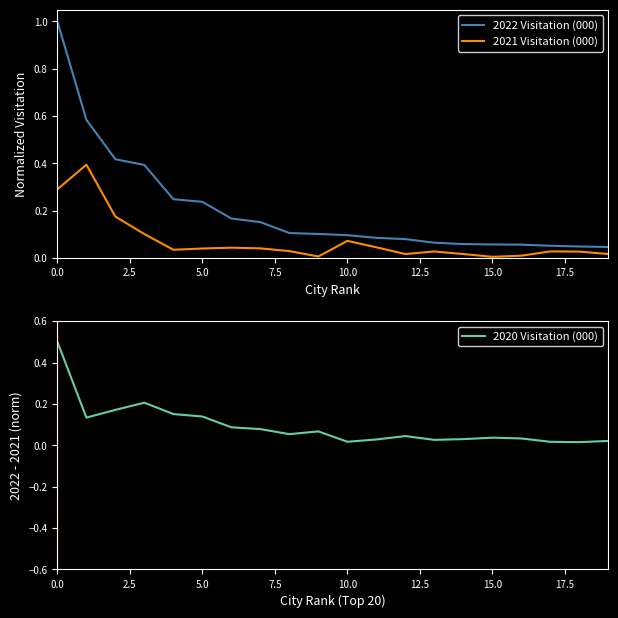

Rank the series by their maximum value, from lowest to highest.

2021 Visitation (000), 2020 Visitation (000), 2022 Visitation (000)